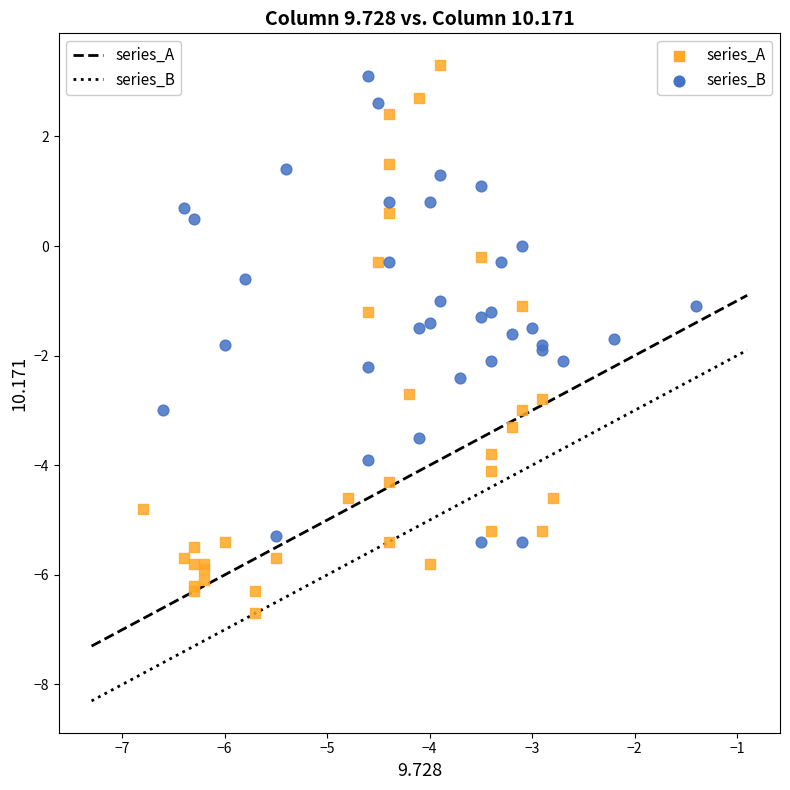

Which series reaches the minimum Y coordinate?

series_A